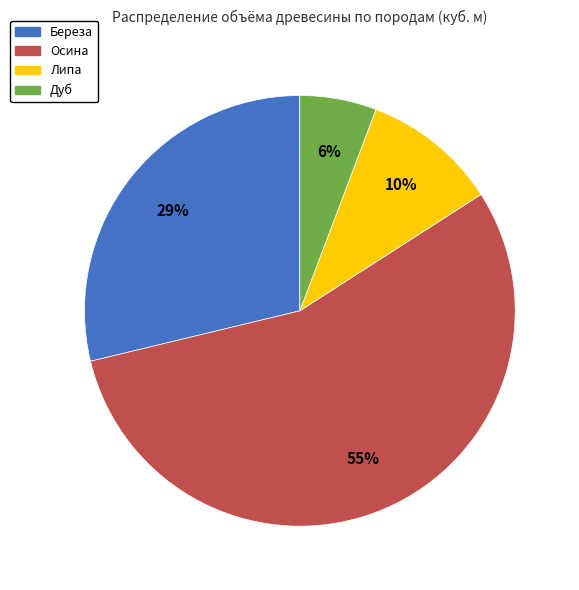

True or false: Дуб accounts for 6% of the total.

True